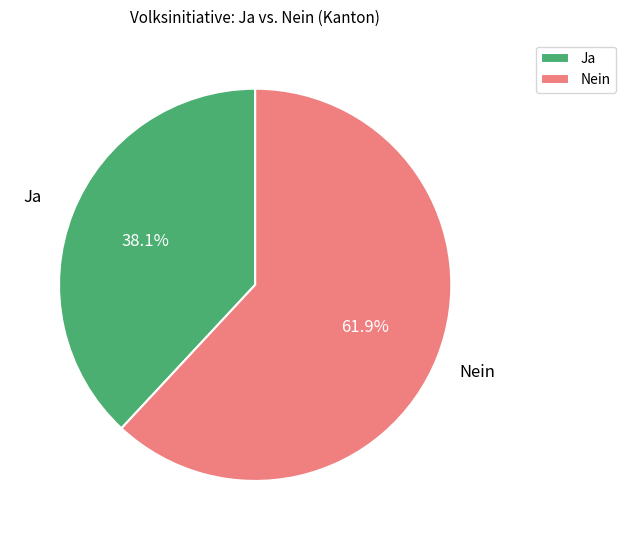

Which slice is the largest?

Nein